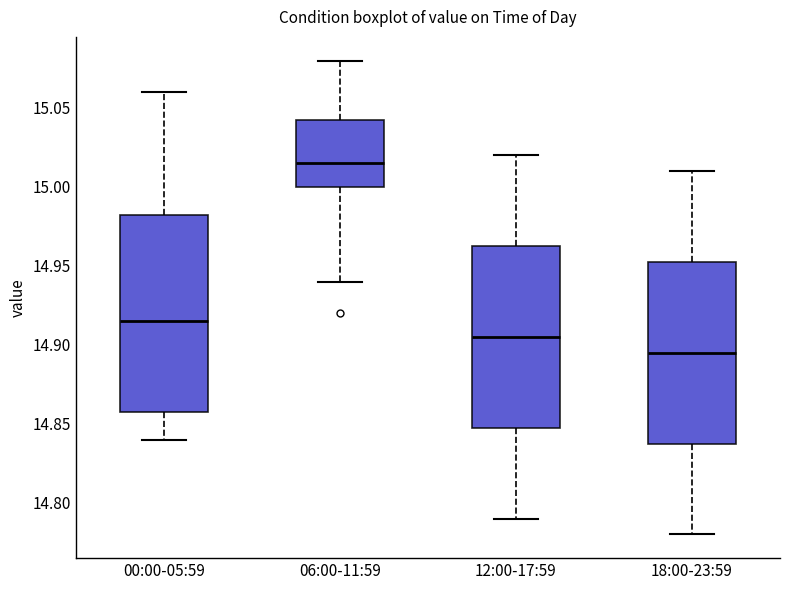

Which box has the lowest median line?

18:00-23:59